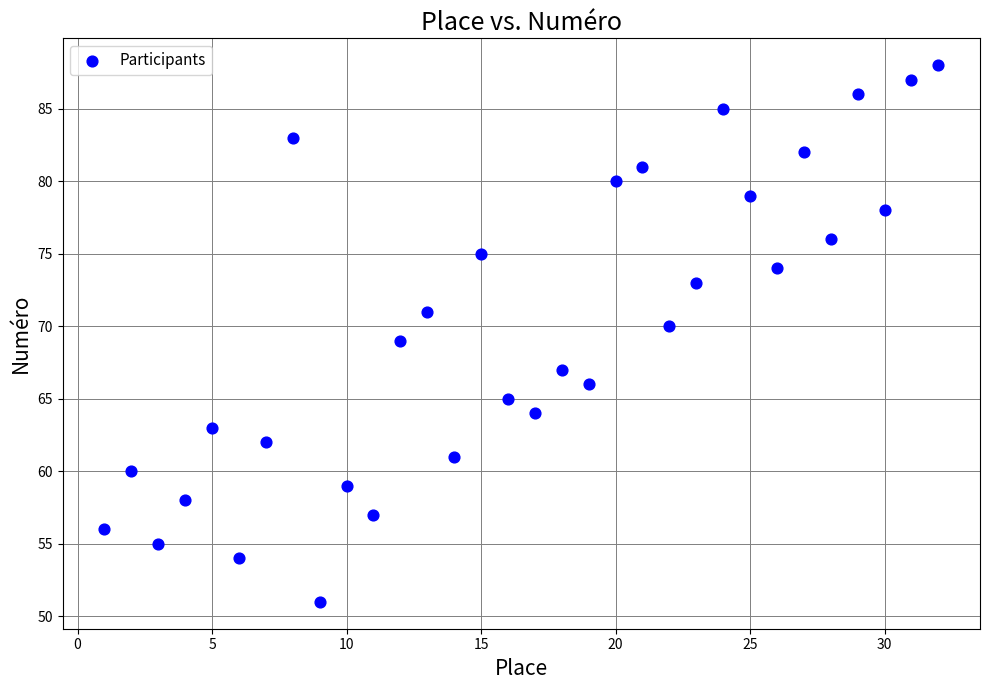

What is the range of X values (max minus min)?

31